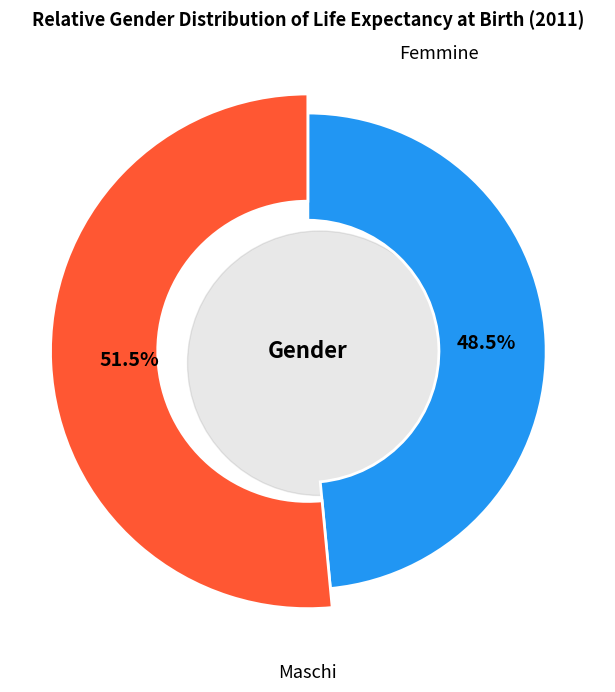

What is the total percentage of Femmine and Maschi?

100.0%